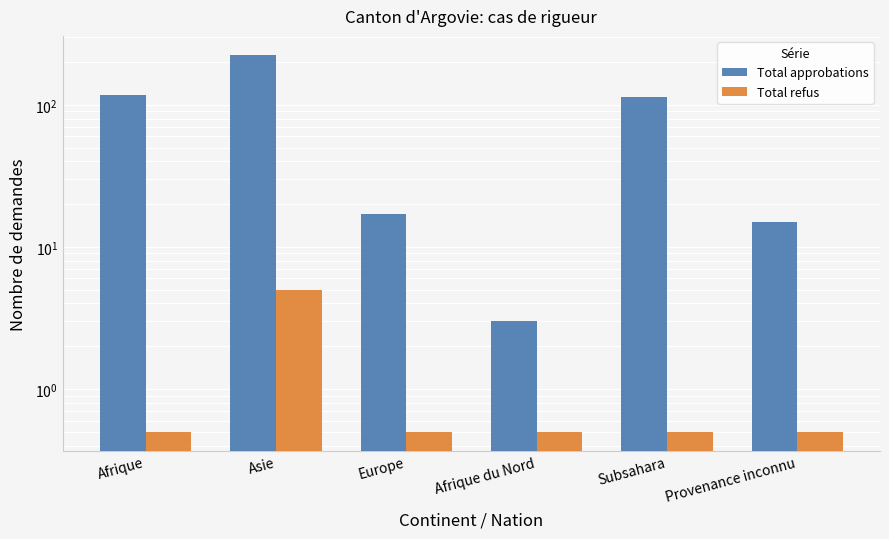

List the series in order of their overall mean, highest first.

Total approbations, Total refus